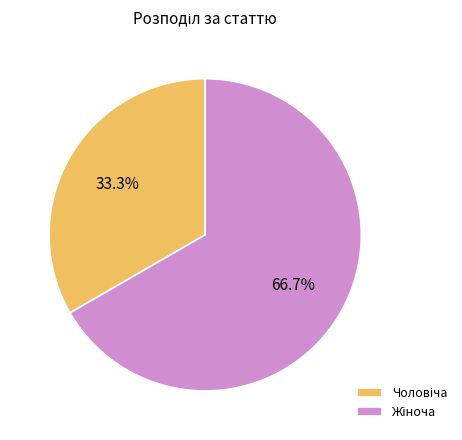

Is there any slice that represents more than half of the pie?

Yes